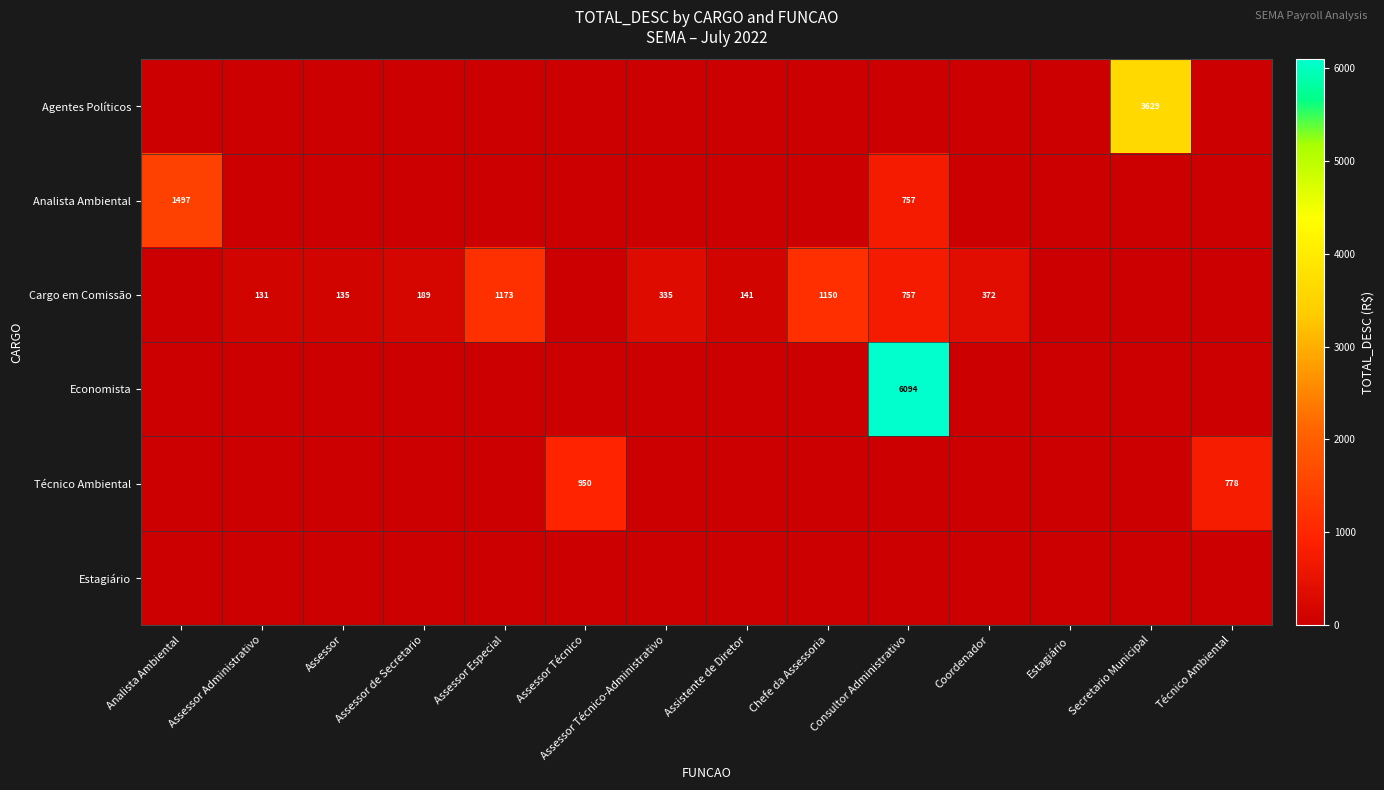

The Cargo em Comissão series shows 447 at Consultor Administrativo. True or false?

False